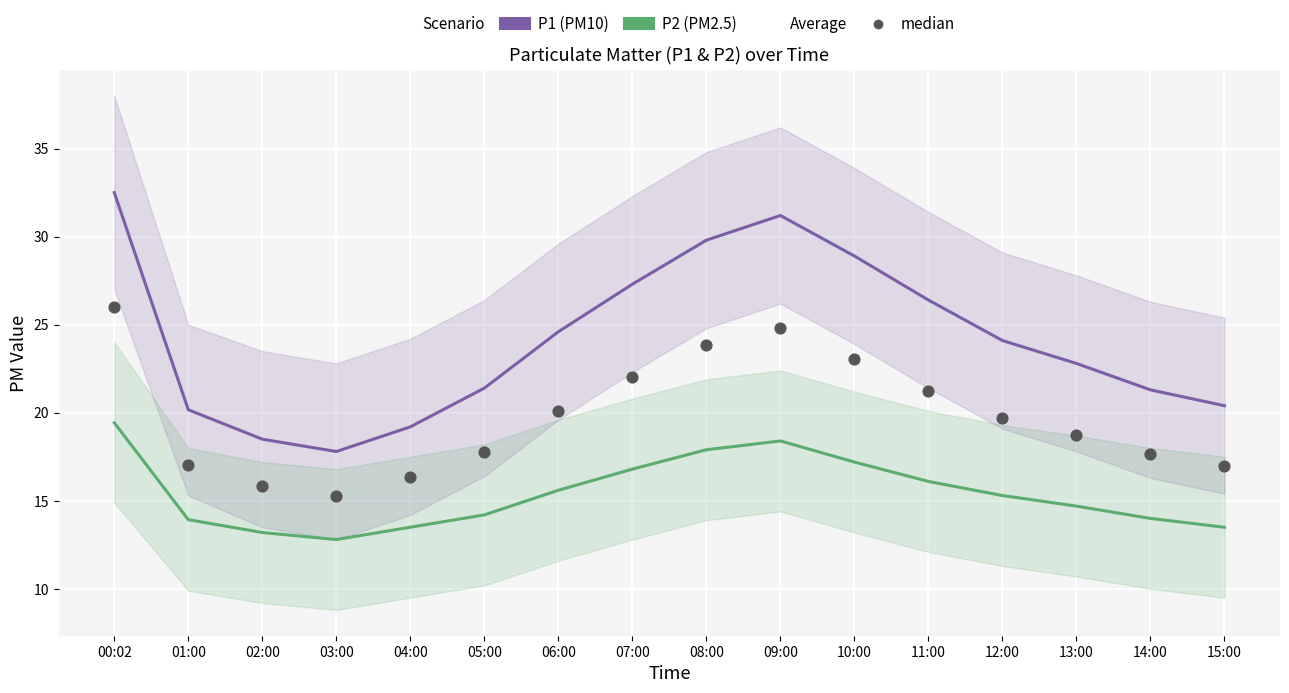

Which series has the largest Y range (max minus min)?

P1 (PM10)